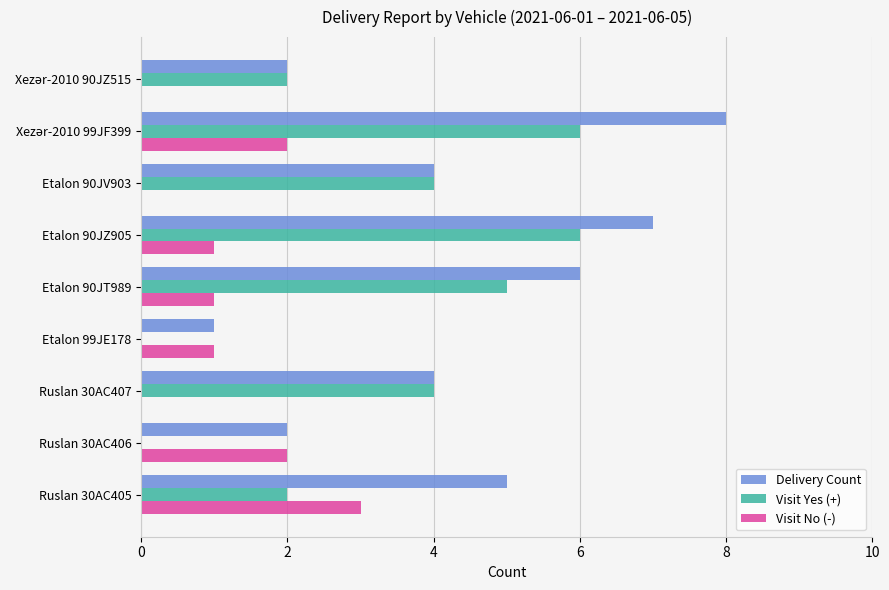

What is the sum of the Visit No (-) values at Ruslan 30AC405 and Etalon 90JT989?

4